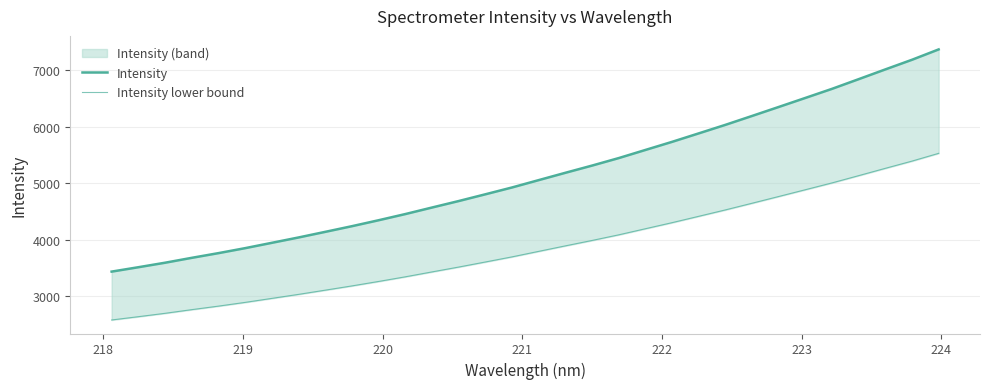

What is the difference between the maximum and minimum values in the Intensity series?

3941.0